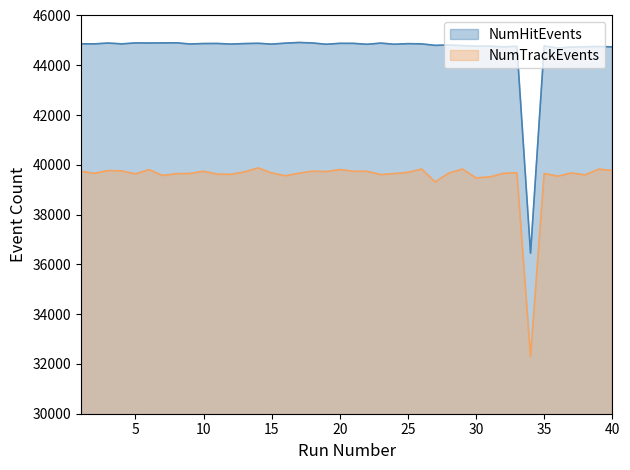

What is the value of the NumHitEvents point at the 1st from the left?

44862